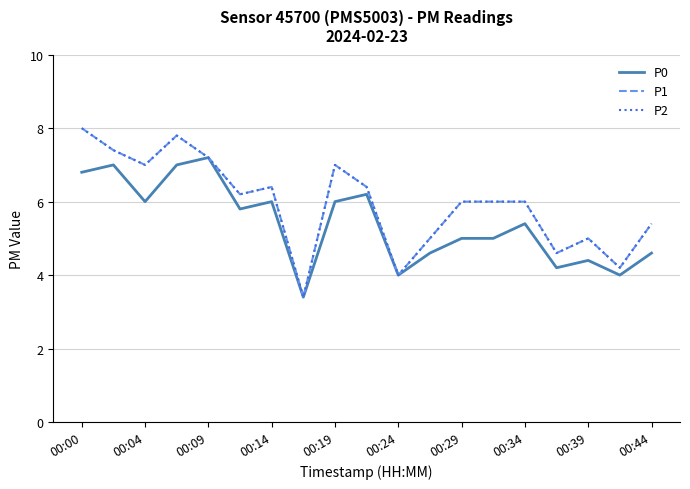

How many interior local valleys does the P1 series have?

6